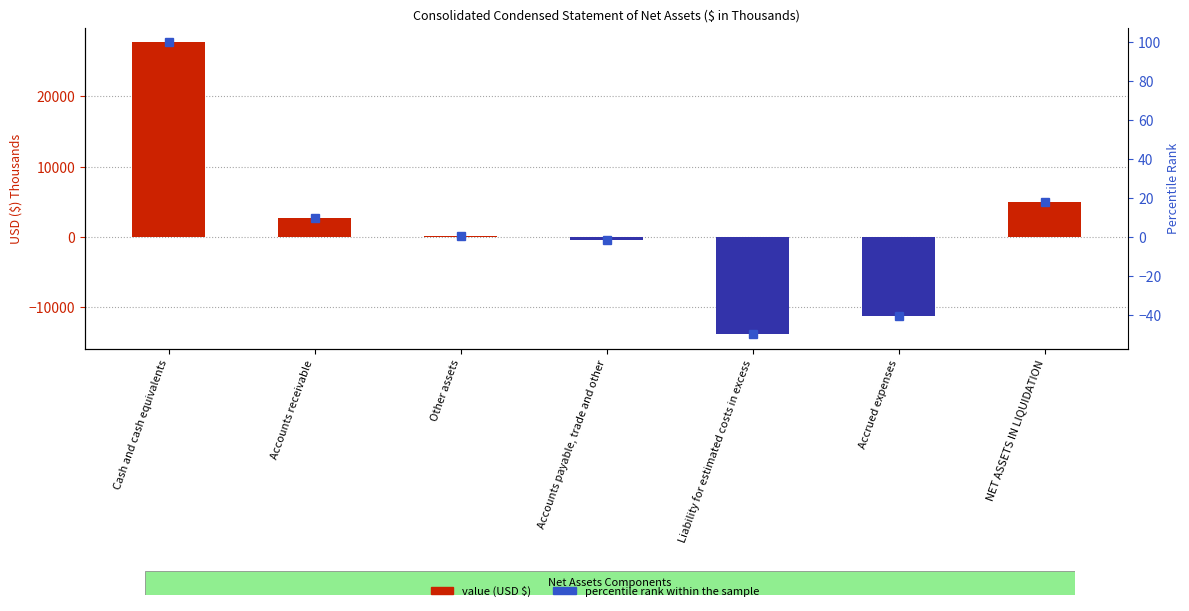

Which category has the lowest value in the Jun. 30, 2017 USD ($) series?

Liability for estimated costs in excess